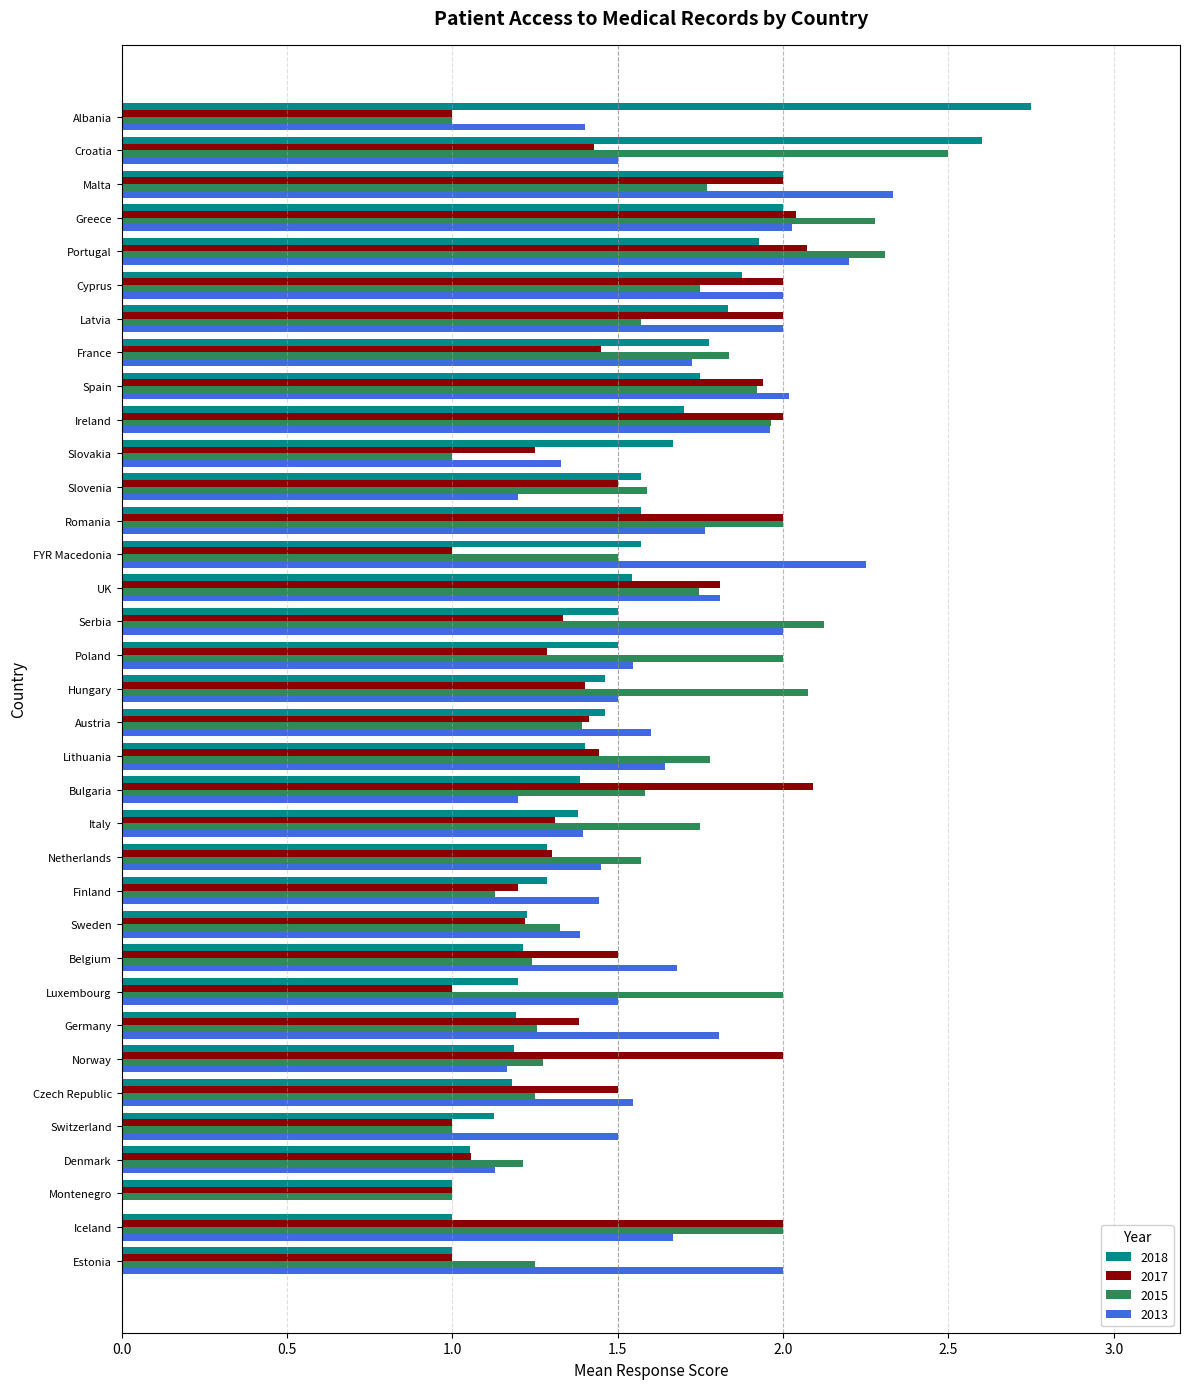

Which series has the largest range (max minus min)?

2013